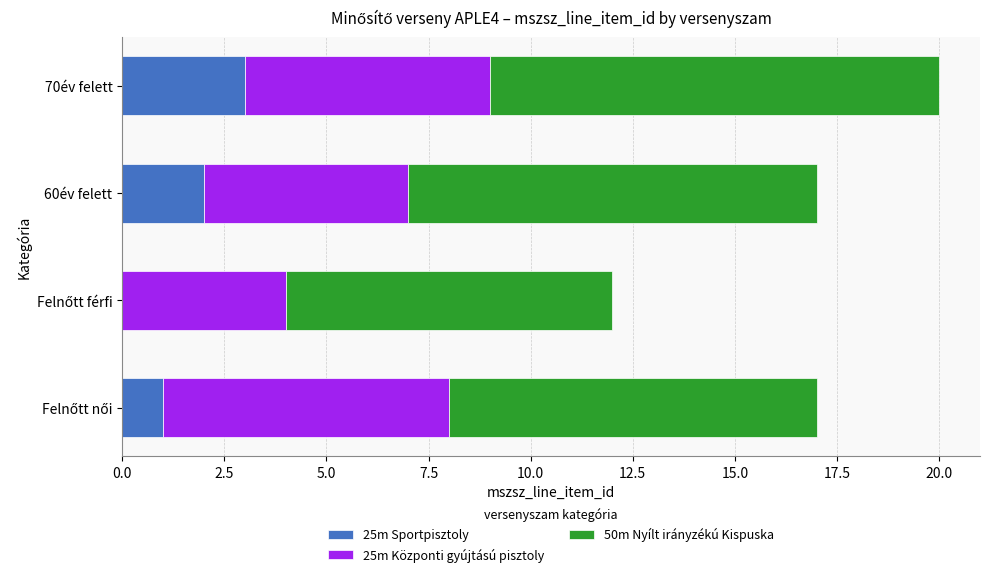

What is the maximum value for 25m Sportpisztoly?

3